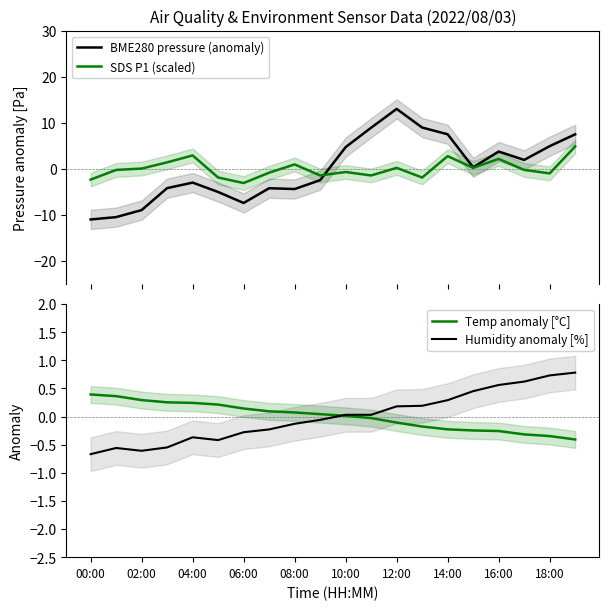

How many data points does each series have?

20